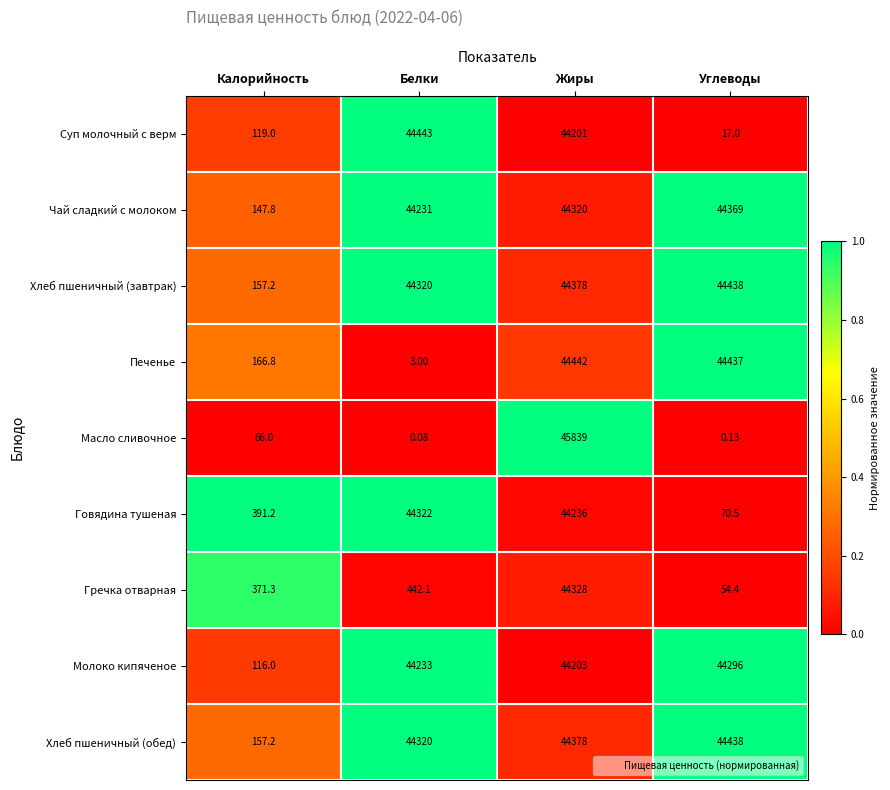

Where is Хлеб пшеничный (обед) nearest to the value 22297?

Белки